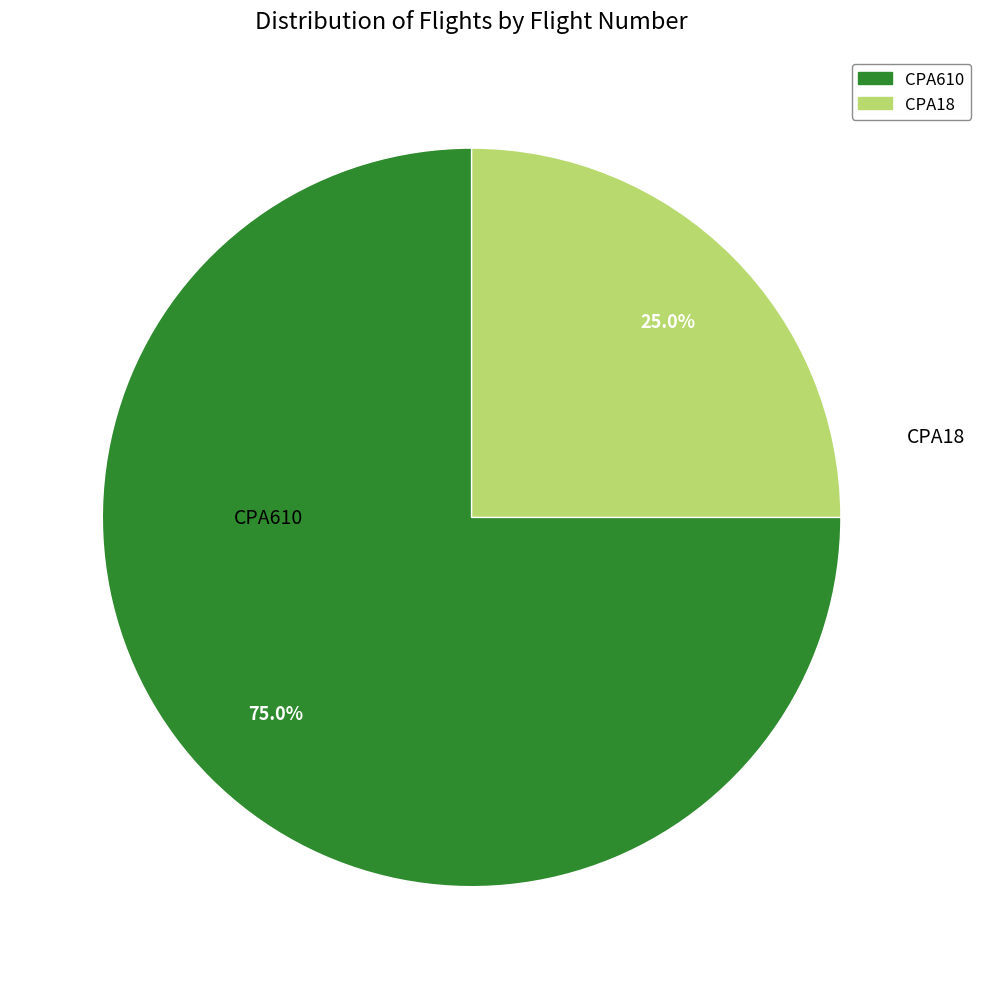

Approximately how many times larger is the value at CPA610 compared to CPA18?

3.0